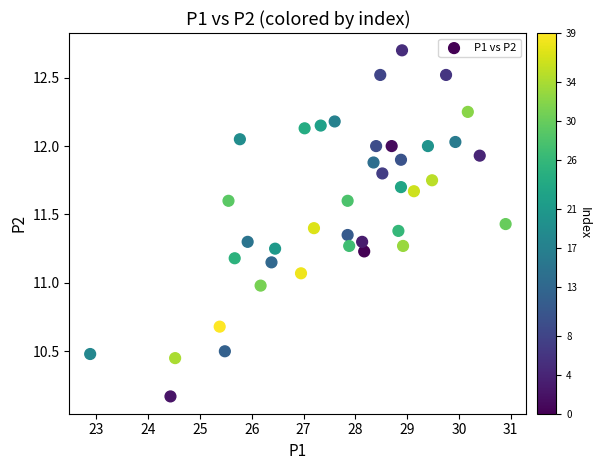

What is the range of Y values (max minus min)?

2.5